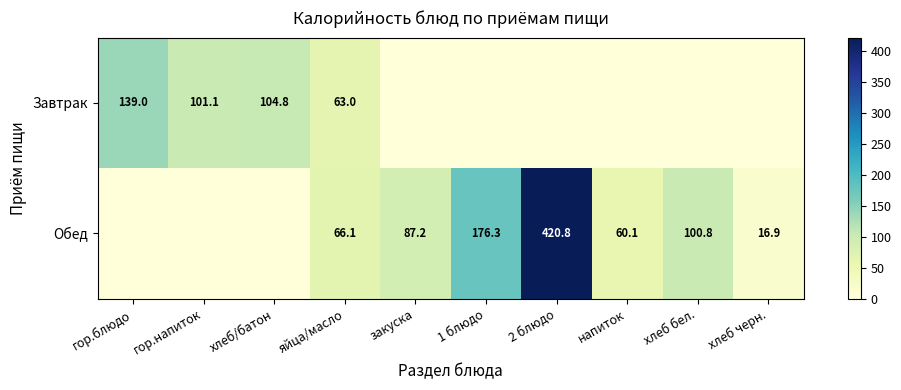

The Обед series shows 100.8 at хлеб бел.. True or false?

True